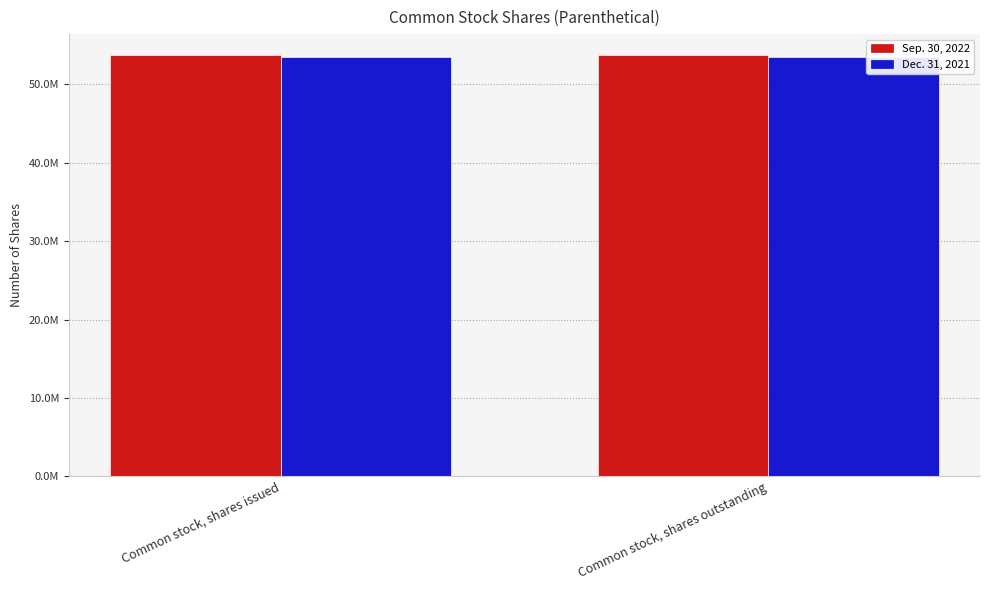

Does the chart contain any negative values?

No